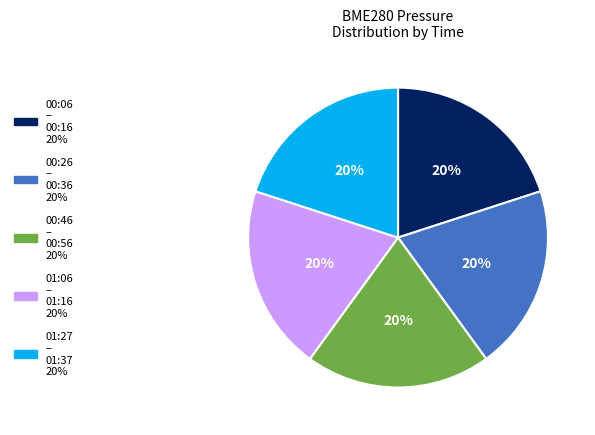

To the nearest percent, what is the average slice percentage?

20%